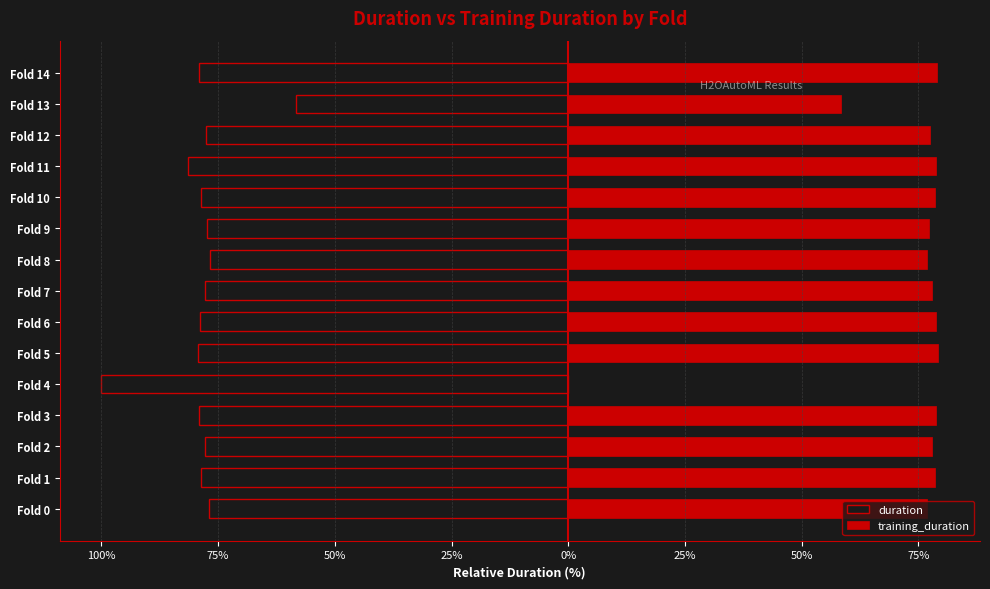

What is the sum of all training_duration values?

1074.0